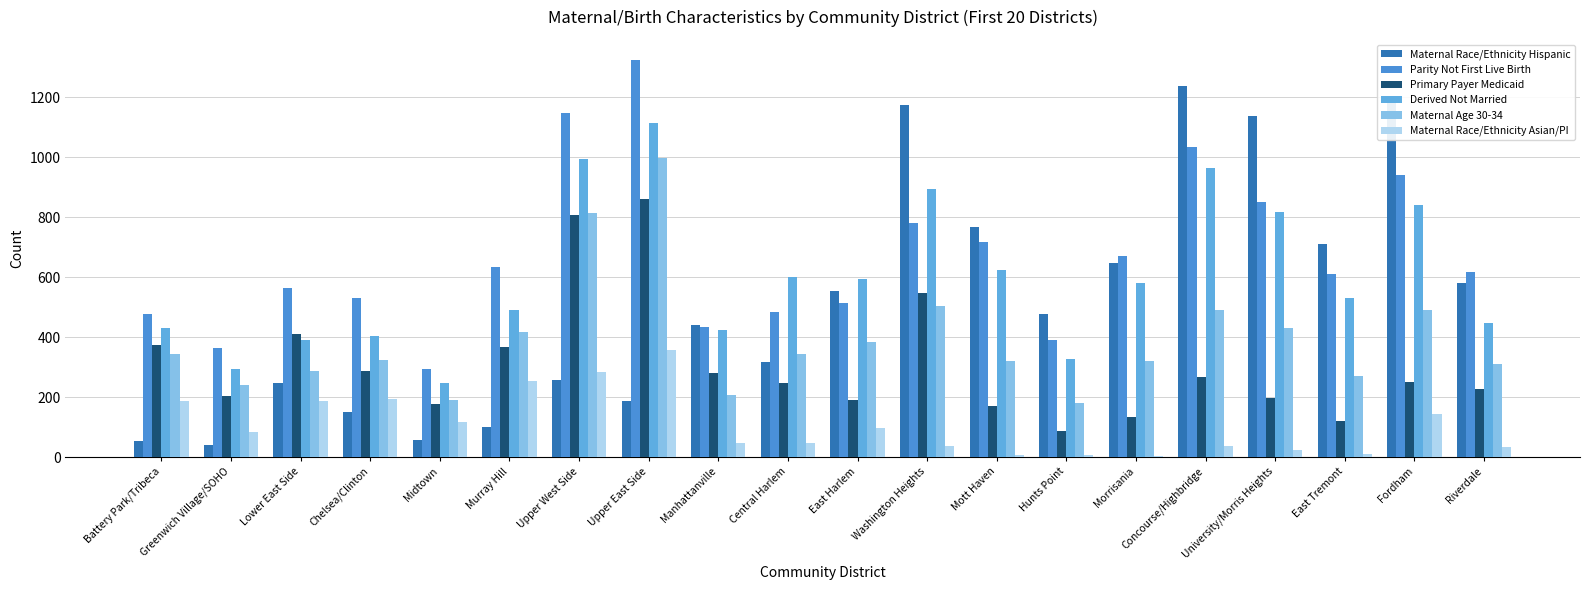

Is it true that Derived Not Married equals 963 at Concourse/Highbridge?

True